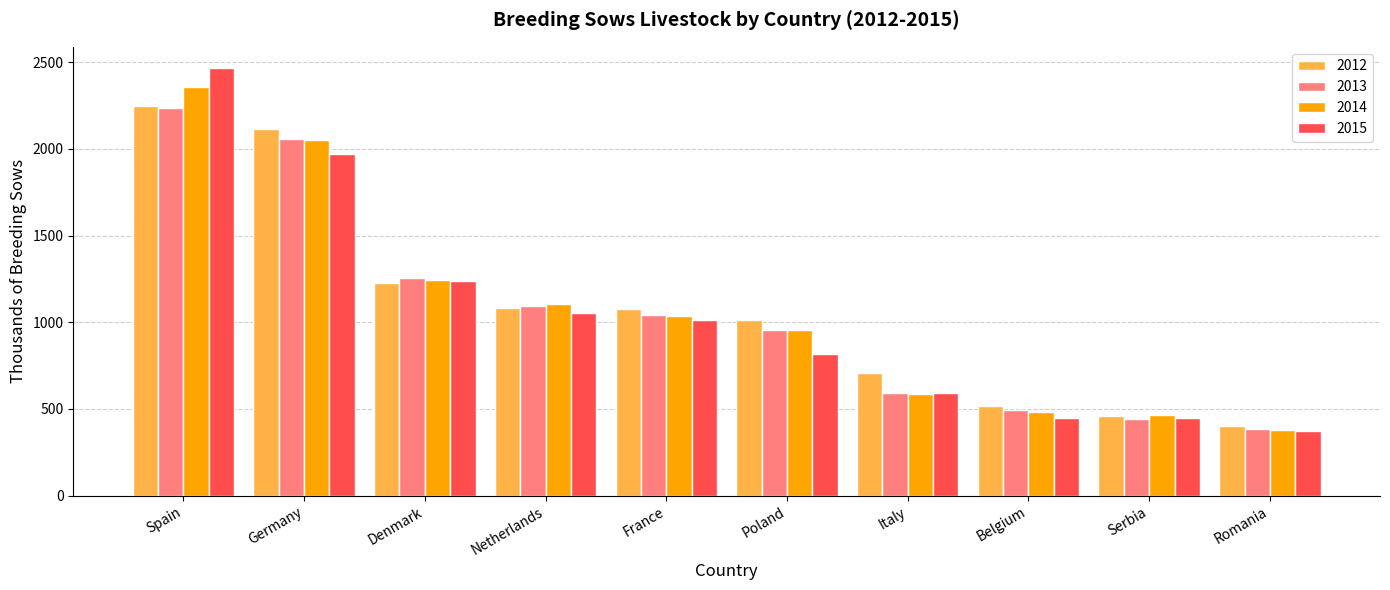

What is the maximum value for 2012?

2250.1